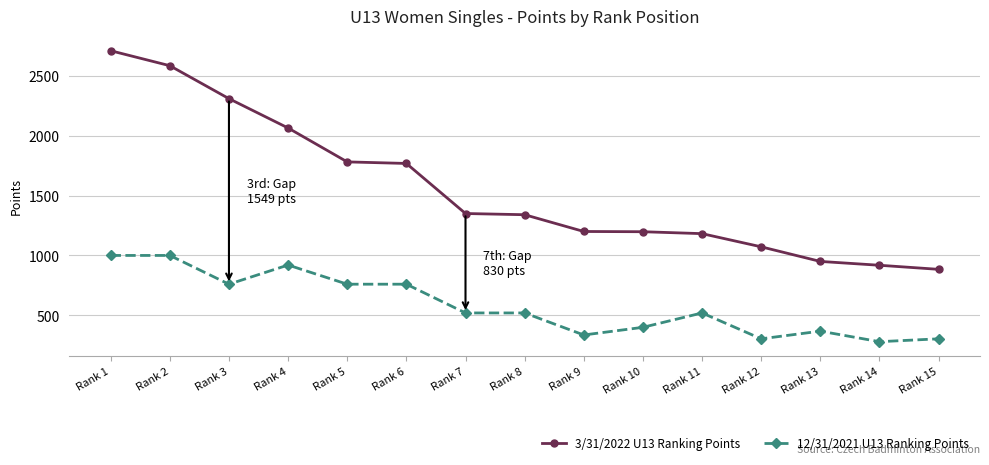

The 3/31/2022 U13 Ranking Points series shows 1781 at Rank 5. True or false?

True